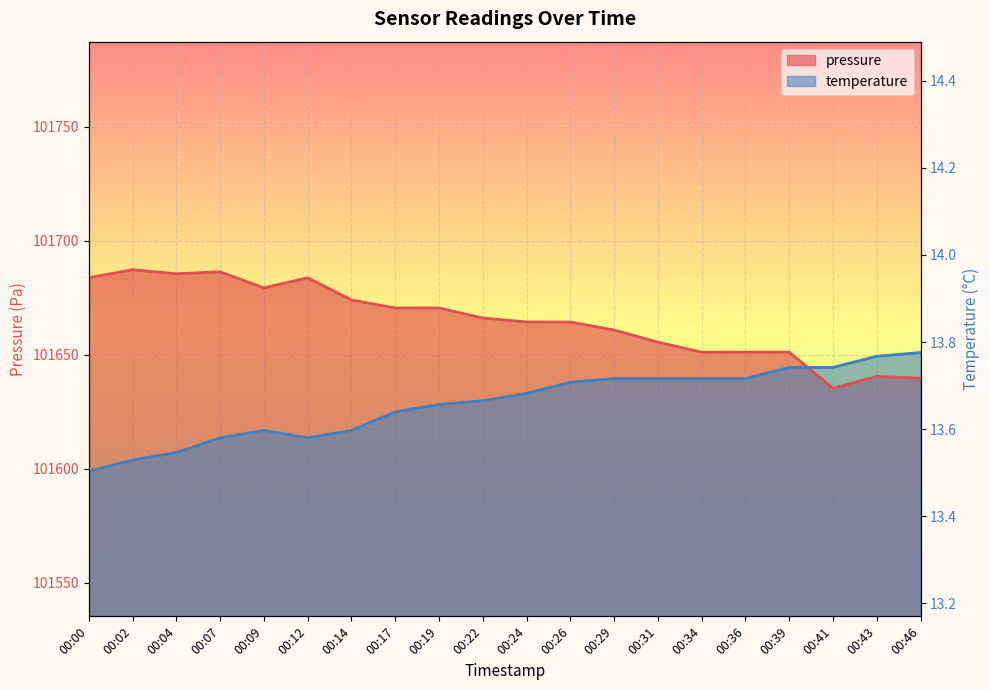

At which category does temperature reach its first local peak?

00:09